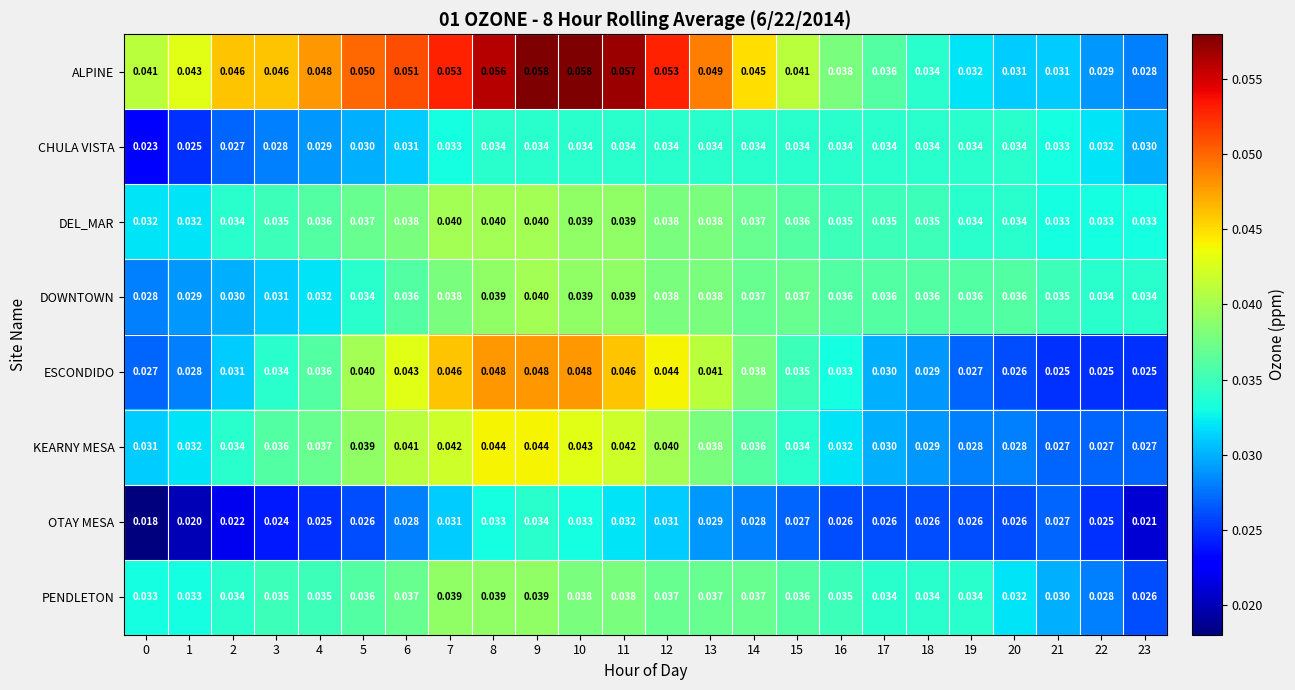

Which series has the largest total across all categories?

ALPINE